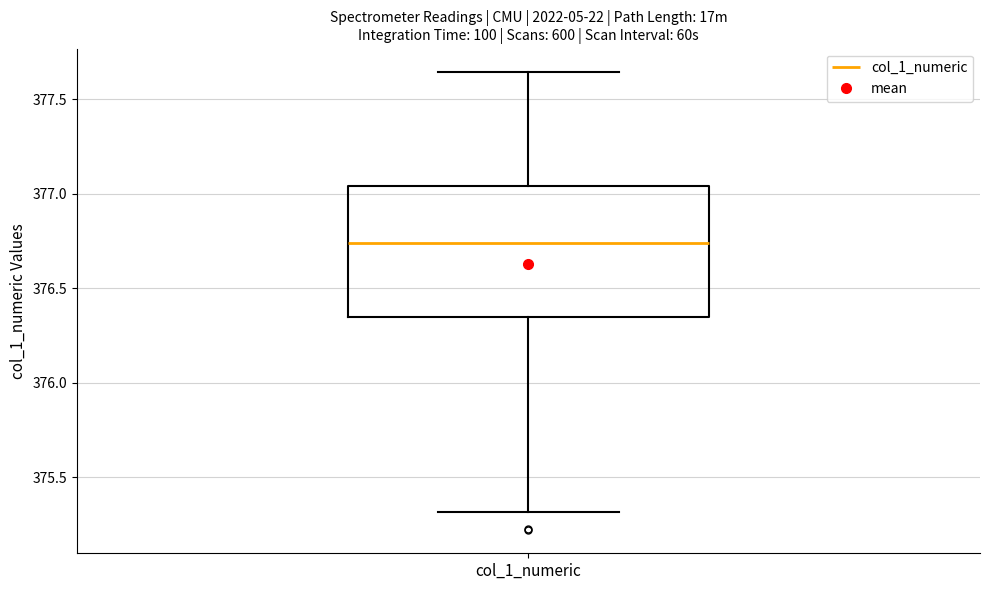

Transcribe this box plot: give where the median line is, the range the box spans, and where the two whiskers end, as read against the y-axis. The values are not printed on the chart, so give them approximately, as read against the axis.

median 376.75, box 376.35 to 377.05, whiskers 375.30 to 377.65